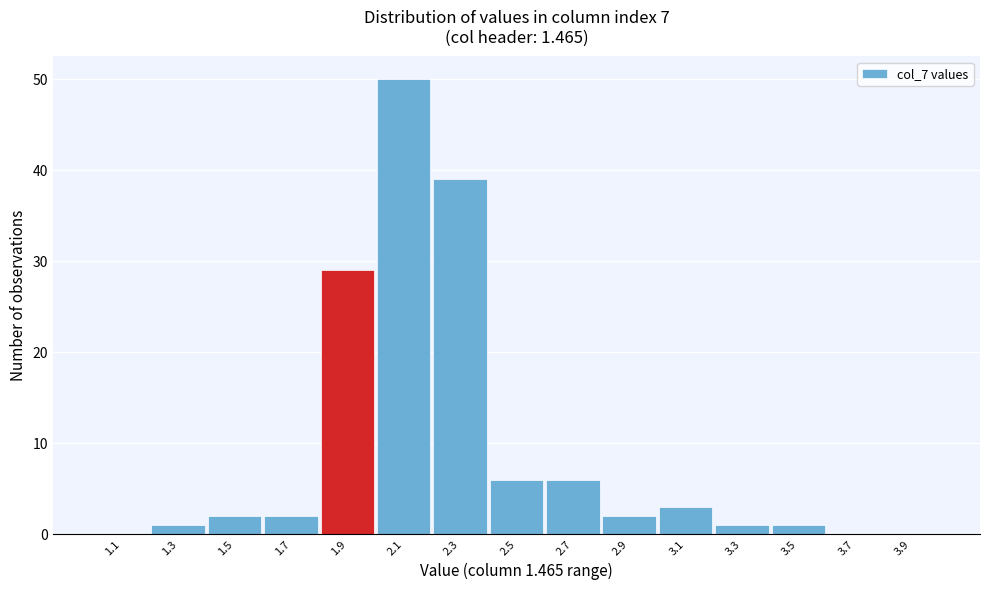

How tall is the bar that spans 2.8 to 3.0 on the x-axis? The values are not printed on the chart, so give them approximately, as read against the axis.

2